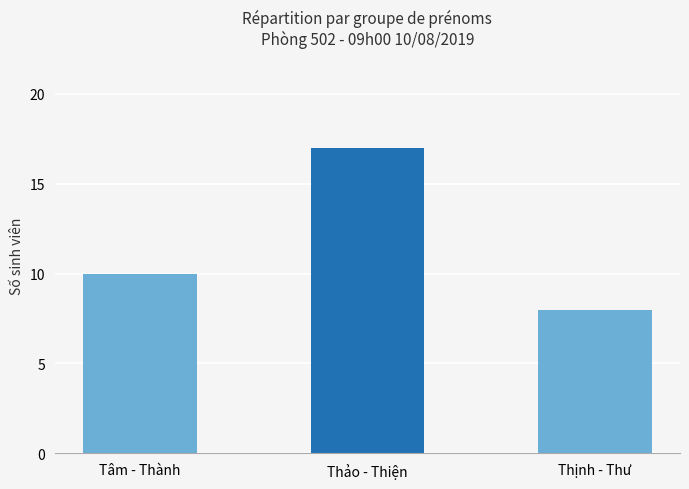

The chart shows a value of 17 at Thảo - Thiện. True or false?

True